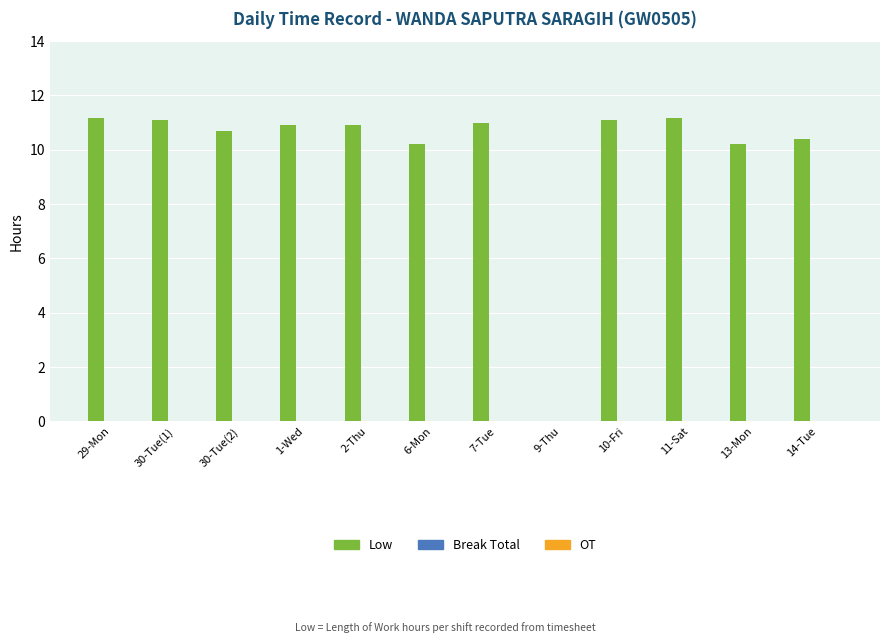

Which has a higher value, 30-Tue(2) or 11-Sat?

11-Sat